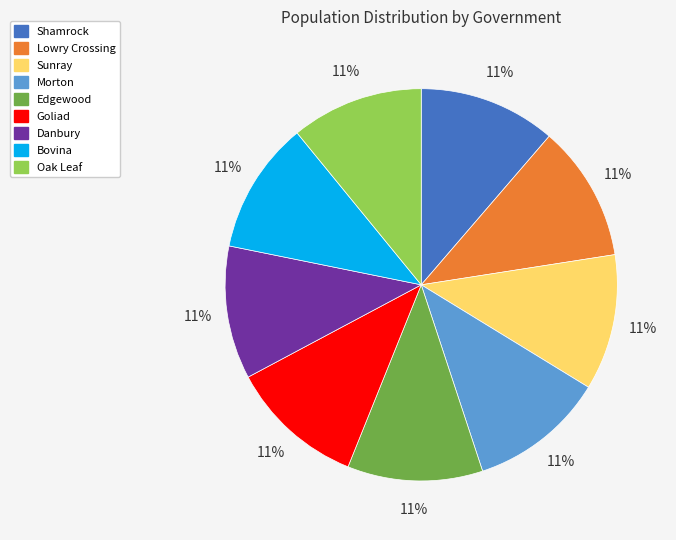

Is Oak Leaf the majority of the pie?

No